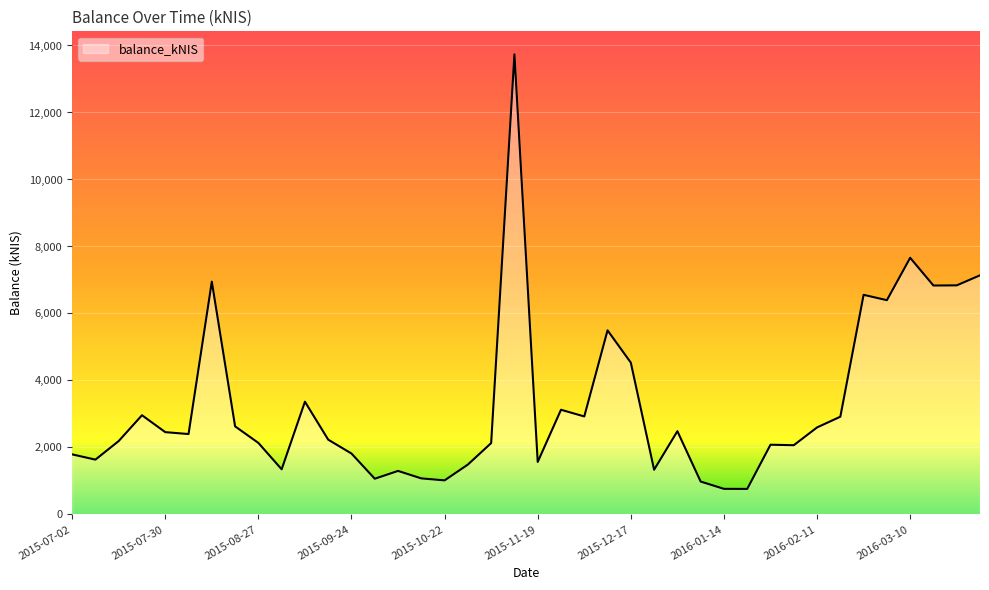

What is the greatest value displayed?

13736.1